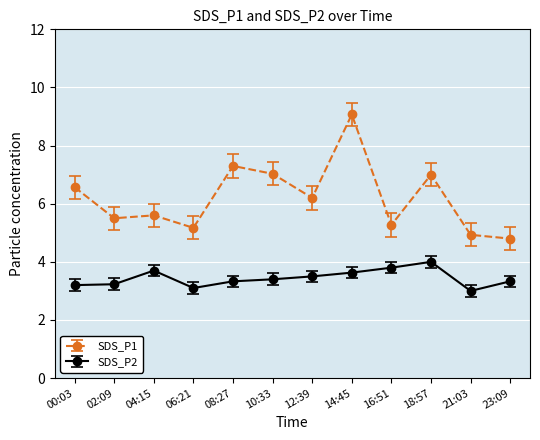

What is the label of the 8th point from the right?

08:27